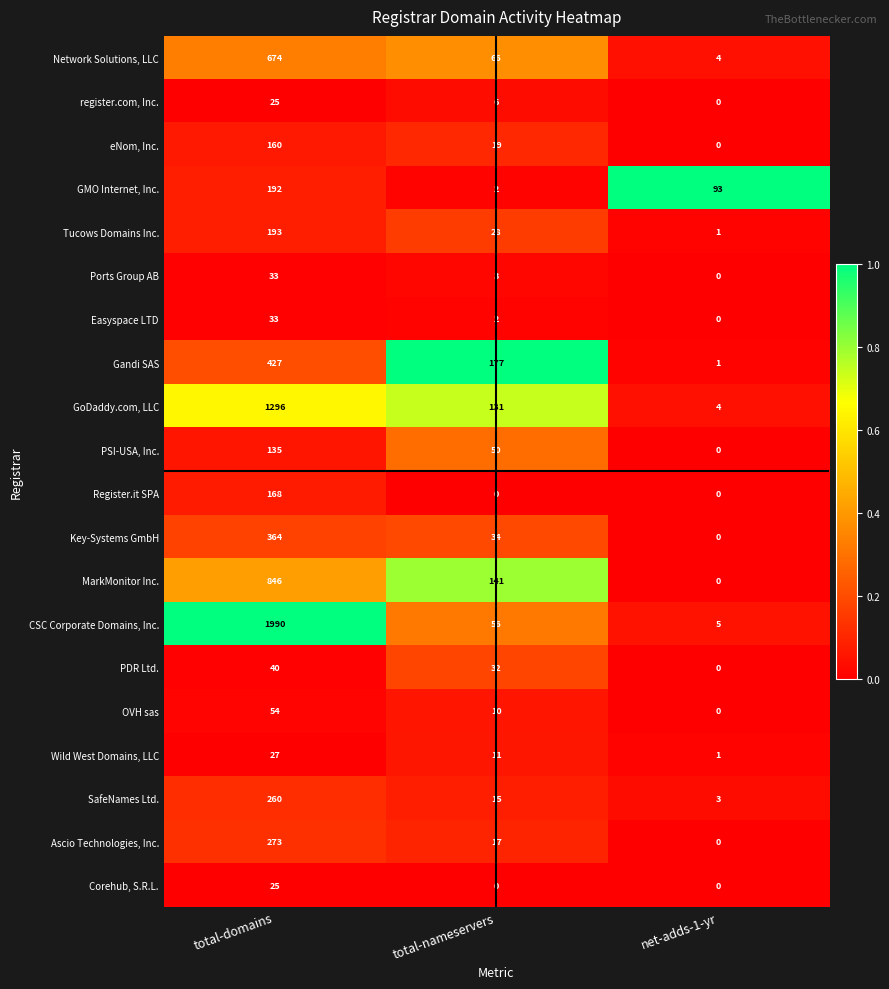

At which category does the chart reach its peak across all series?

total-domains